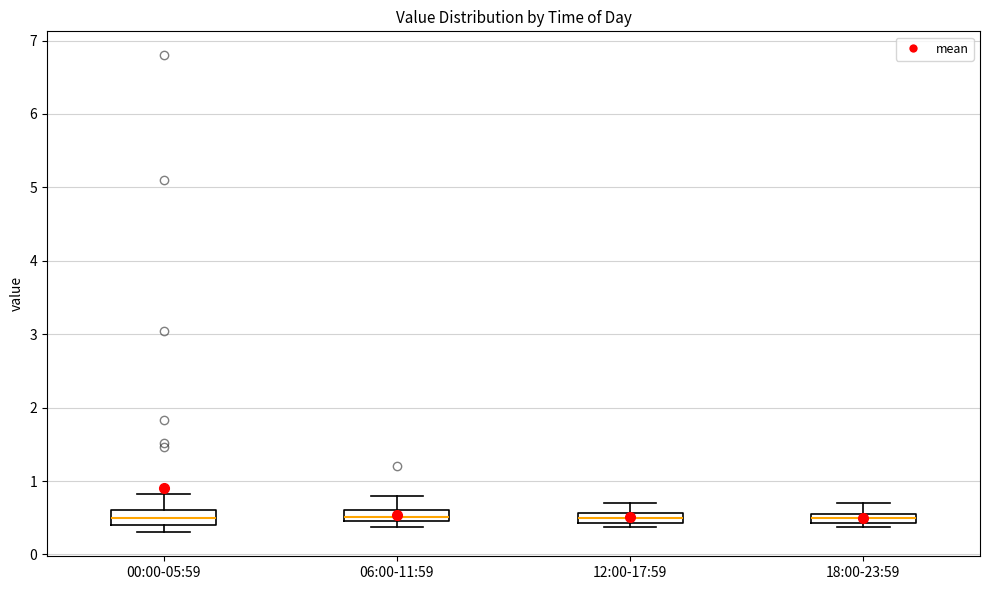

Where does the median line of the box for 12:00-17:59 sit on the y-axis? The values are not printed on the chart, so give them approximately, as read against the axis.

0.5